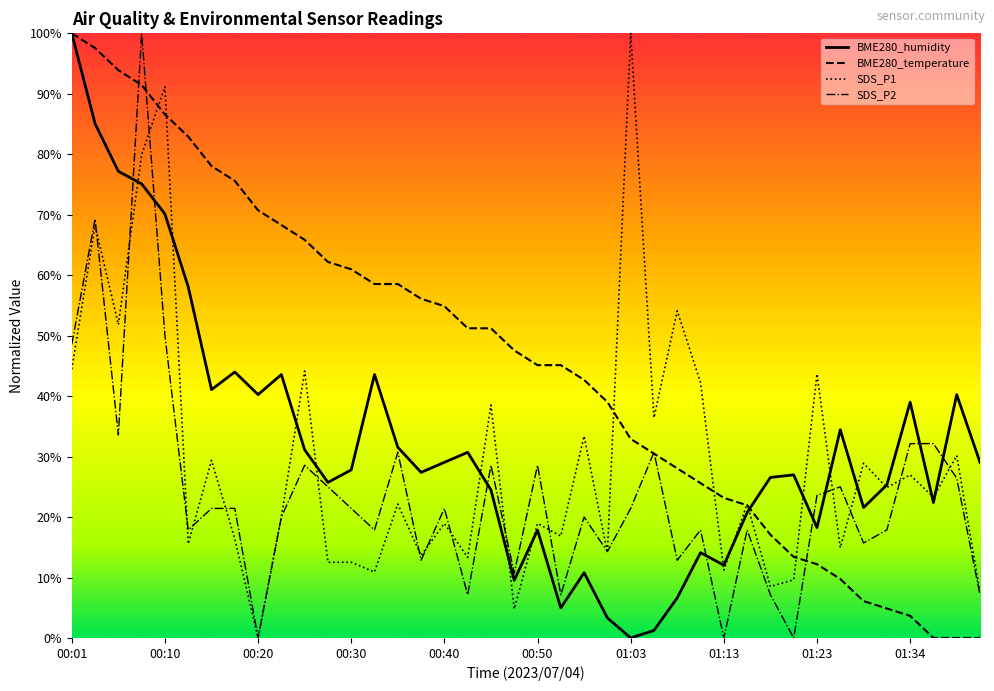

After their last crossing, which series has the higher values: BME280_temperature or SDS_P2?

SDS_P2